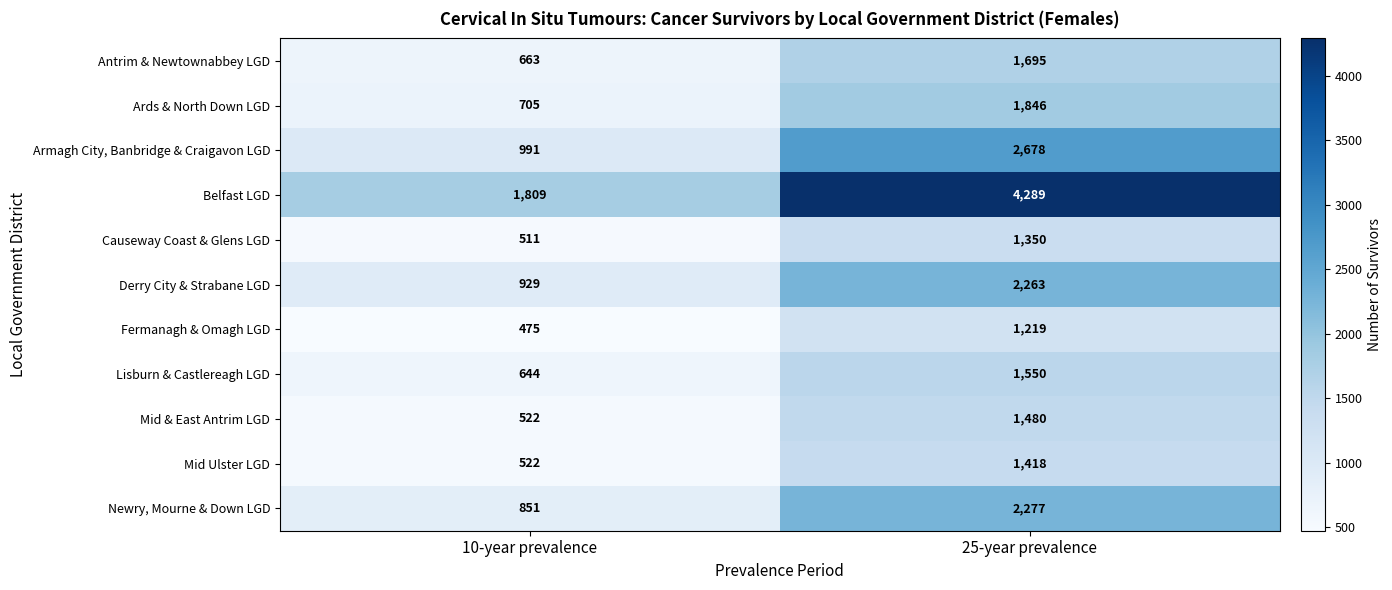

Which category has the lowest value in the Lisburn & Castlereagh LGD series?

10-year prevalence